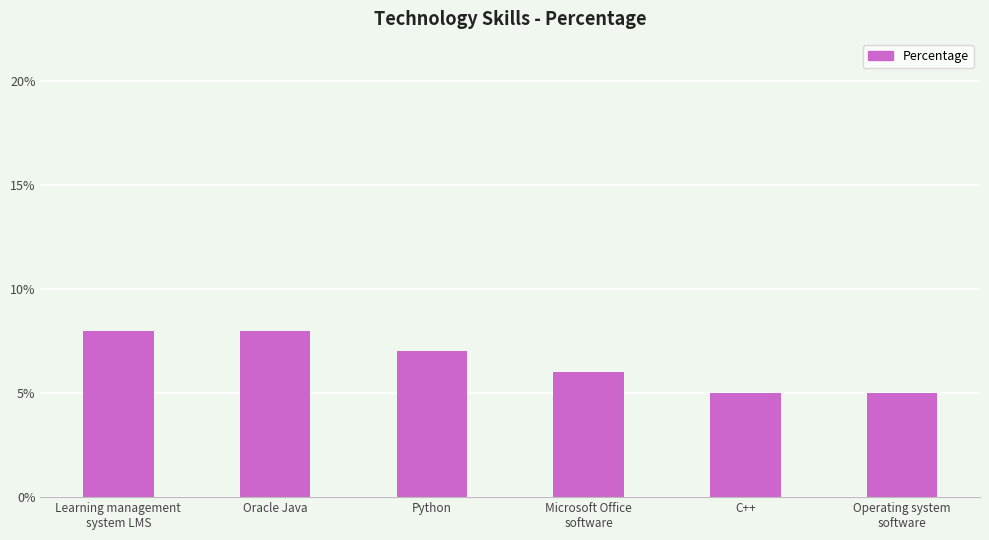

Where does the data first go above 7?

Learning management
system LMS